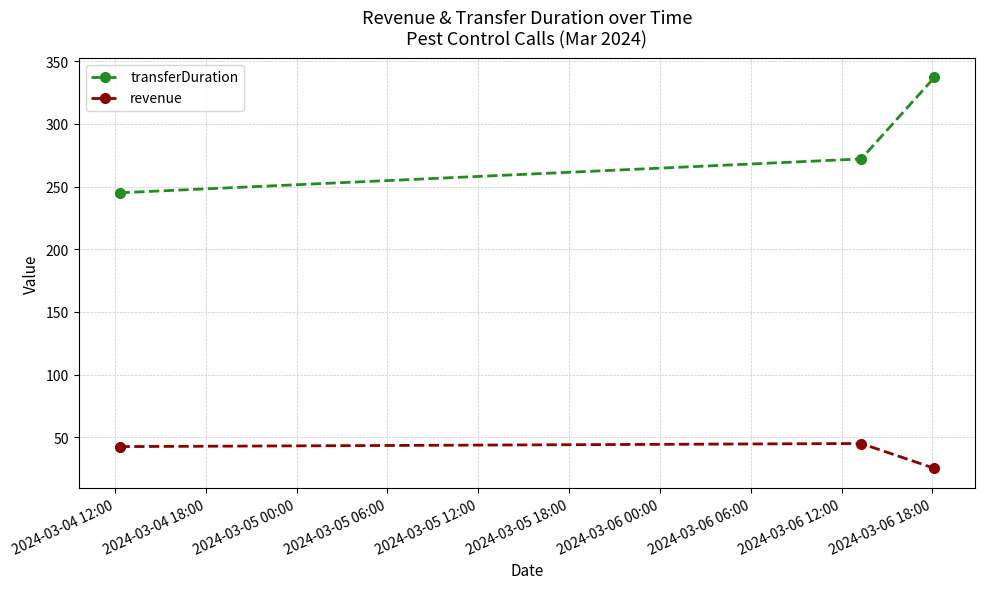

List the series in order of their peak value, lowest first.

revenue, transferDuration